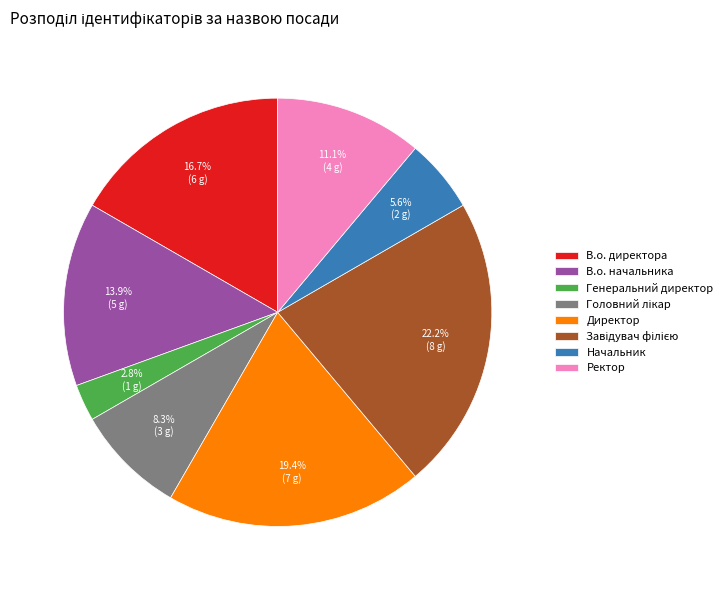

Which slice is the smallest?

Генеральний директор